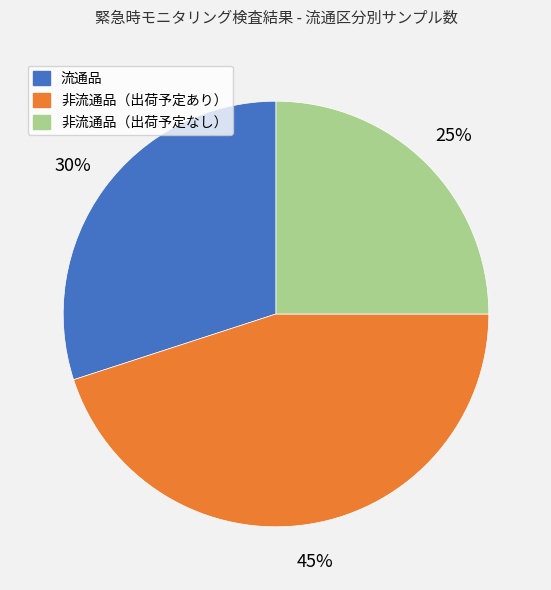

The 流通品 slice represents 30% of the pie. True or false?

True